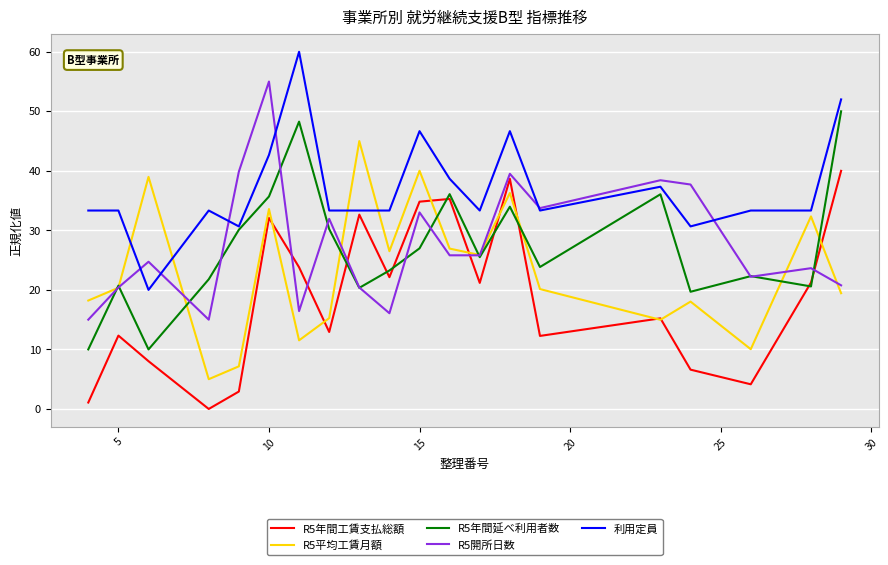

What is the maximum value shown in the chart?

60.0